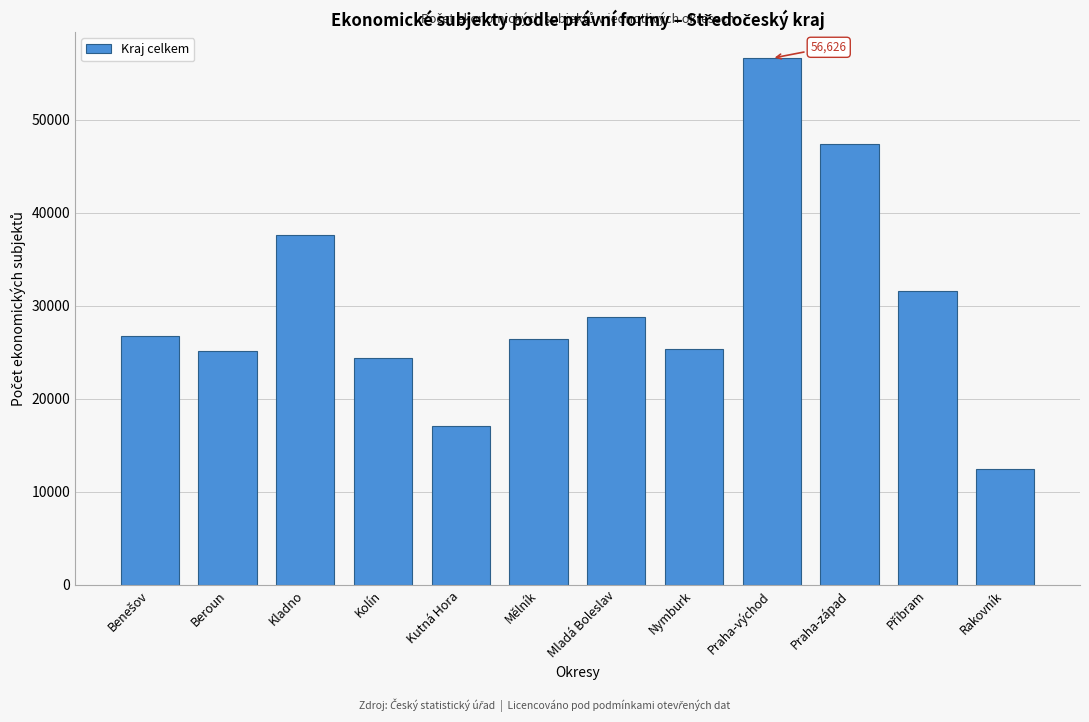

Reading left to right, list all the values displayed in this chart.

26759	25088	37585	24383	17066	26416	28834	25364	56626	47442	31639	12489